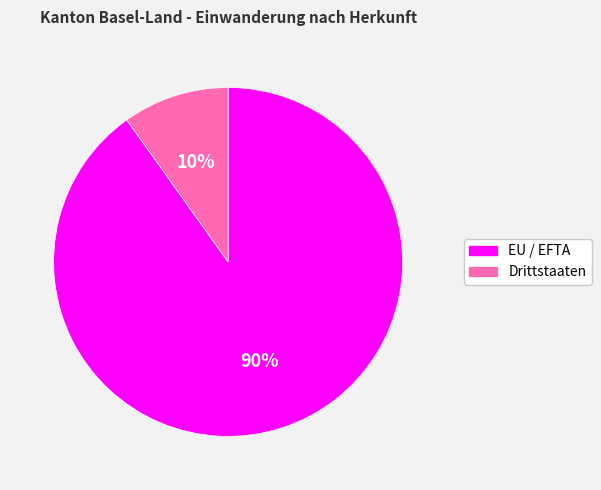

The EU / EFTA slice represents 84% of the pie. True or false?

False